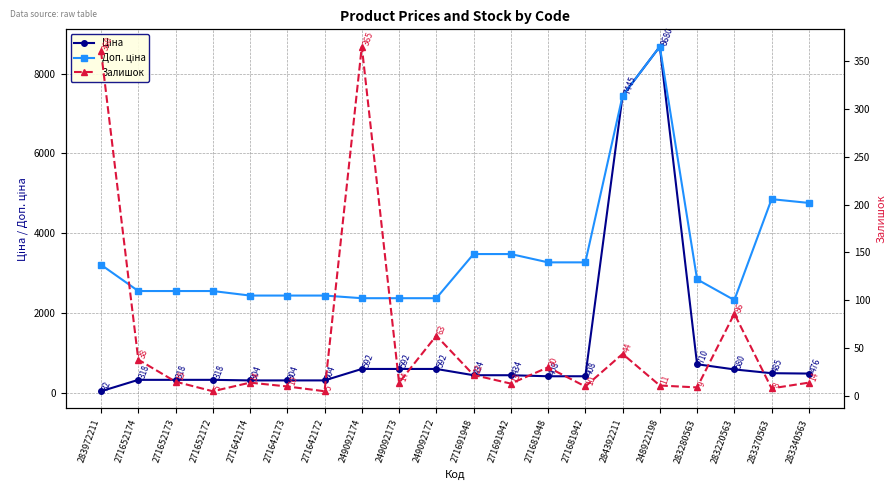

At which category is the sum across all series the highest?

248922198